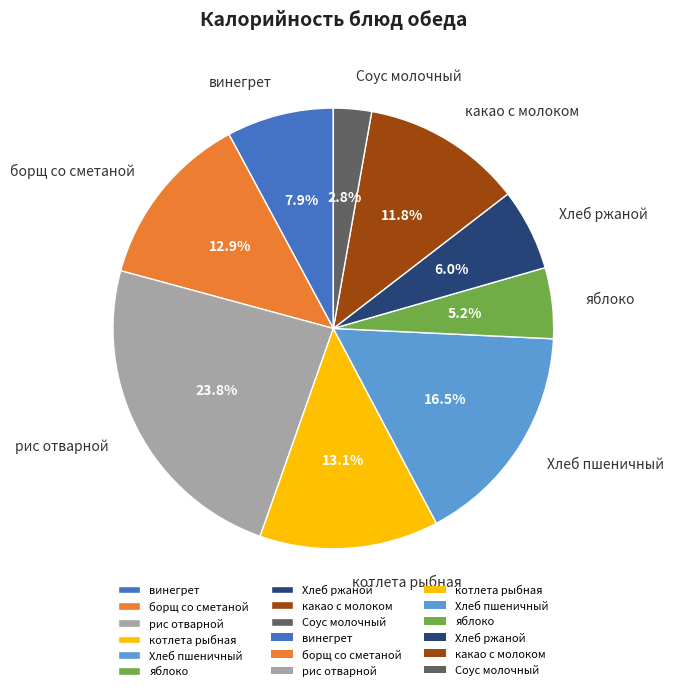

Approximately how many times larger is the value at яблоко compared to Хлеб пшеничный?

0.3